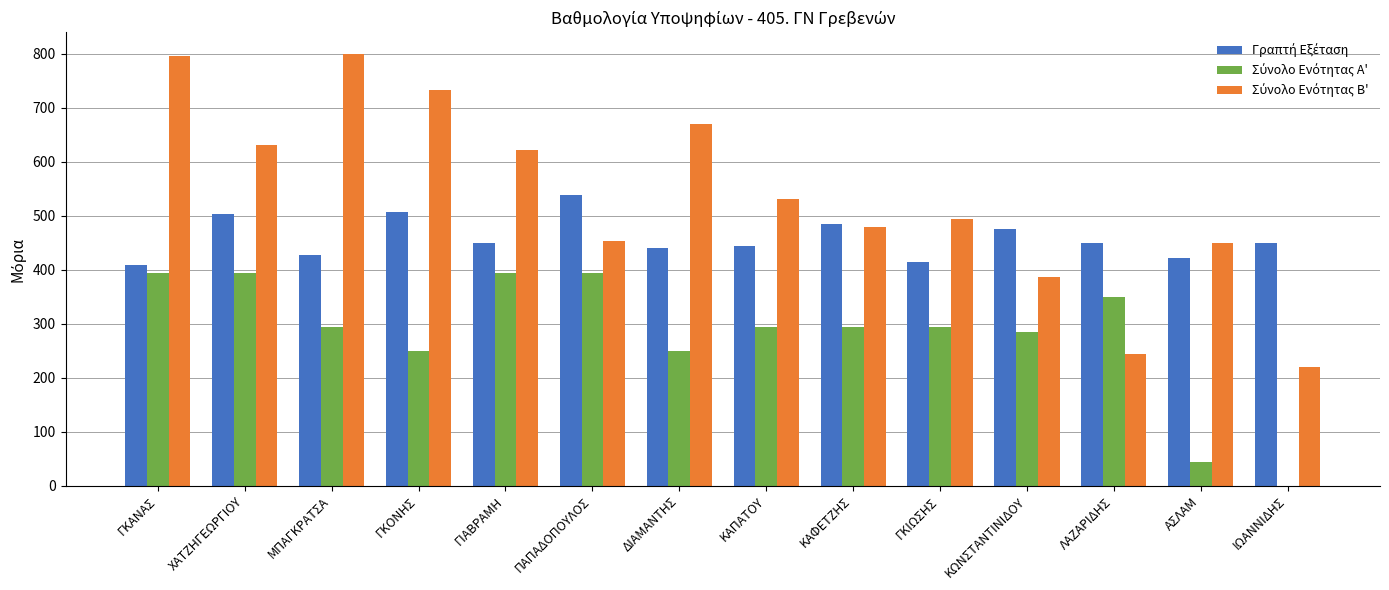

What is the total value across all series at ΧΑΤΖΗΓΕΩΡΓΙΟΥ?

1529.4